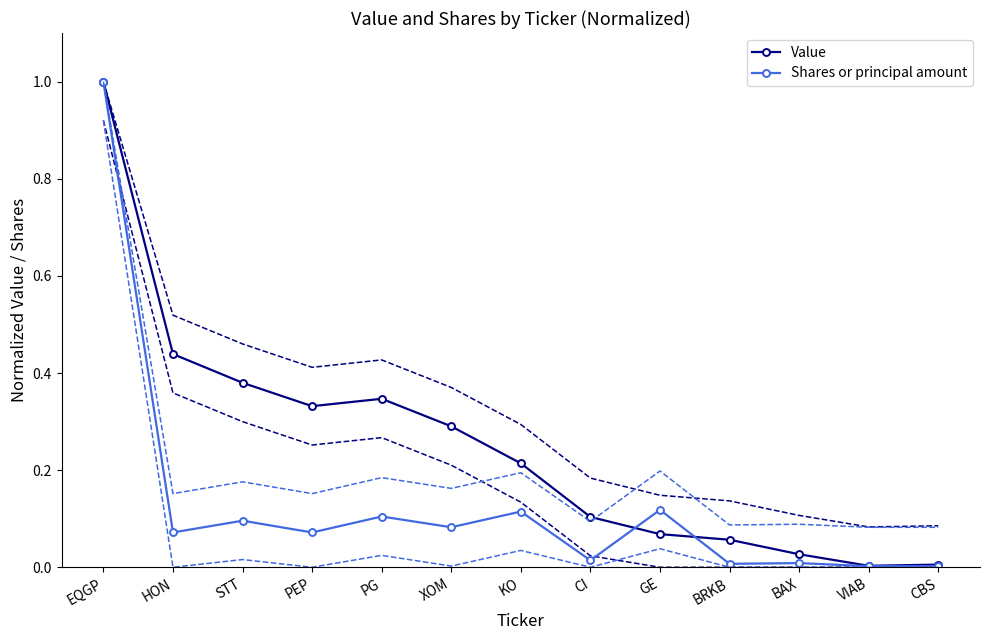

True or false: Shares or principal amount has more than 2 interior local peaks.

True